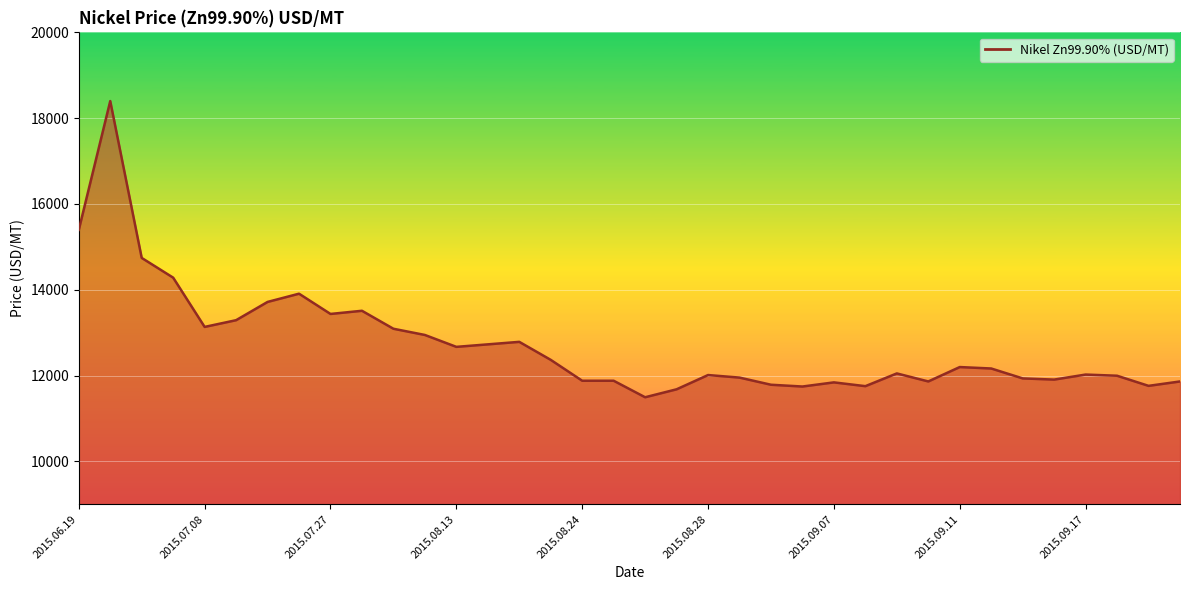

What is the difference between the second highest and minimum values?

3901.8